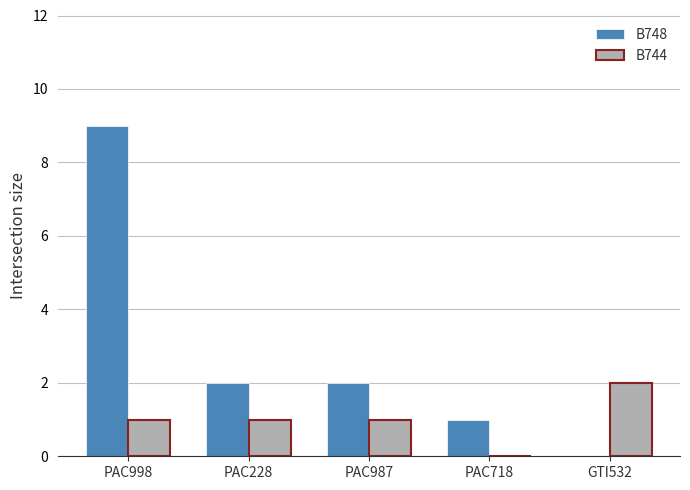

What is the maximum value for B748?

9